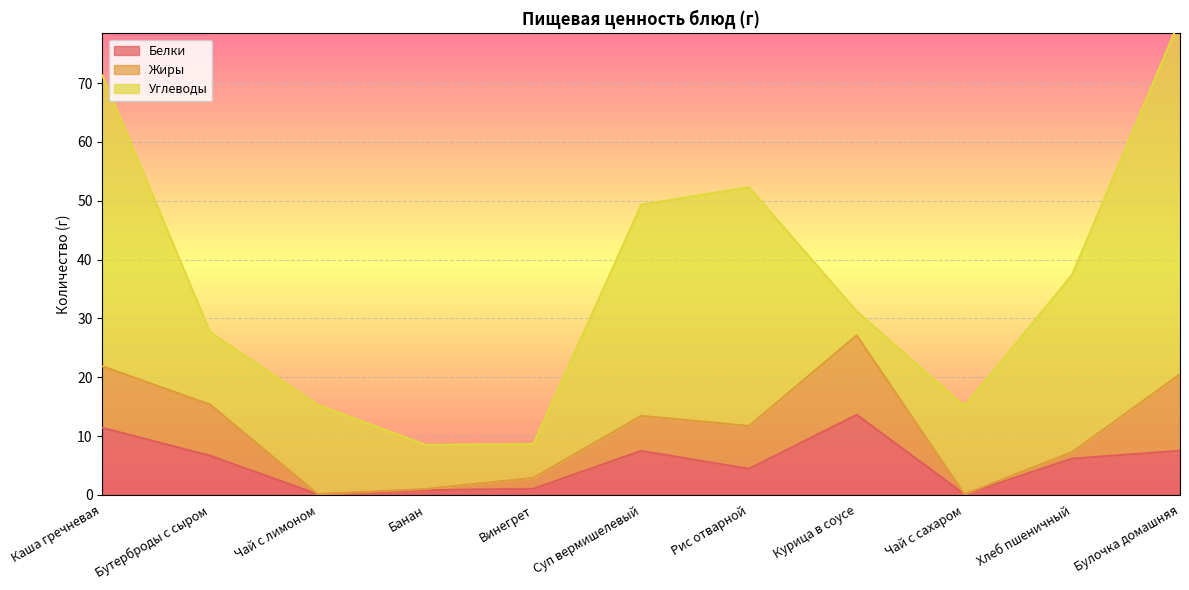

How many positive values does the Жиры series have?

9